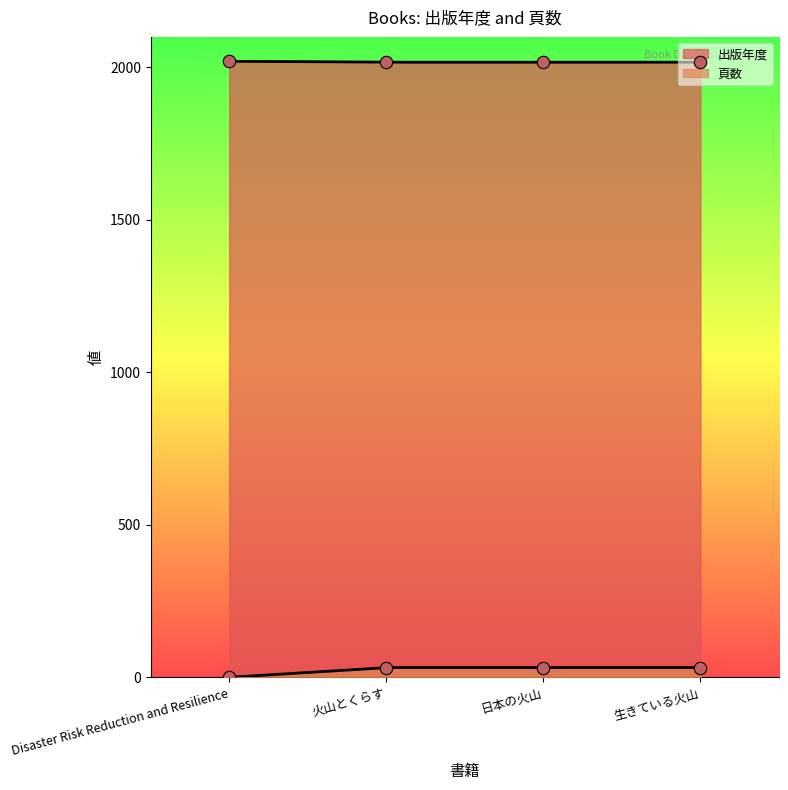

Which series contains the highest Y value?

出版年度